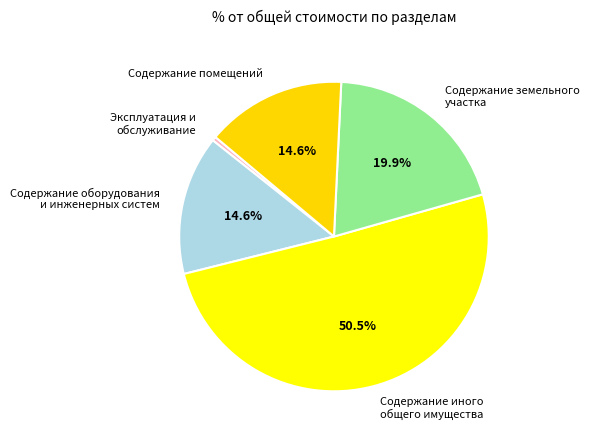

Which category has the smallest portion of the pie?

Эксплуатация и обслуживание